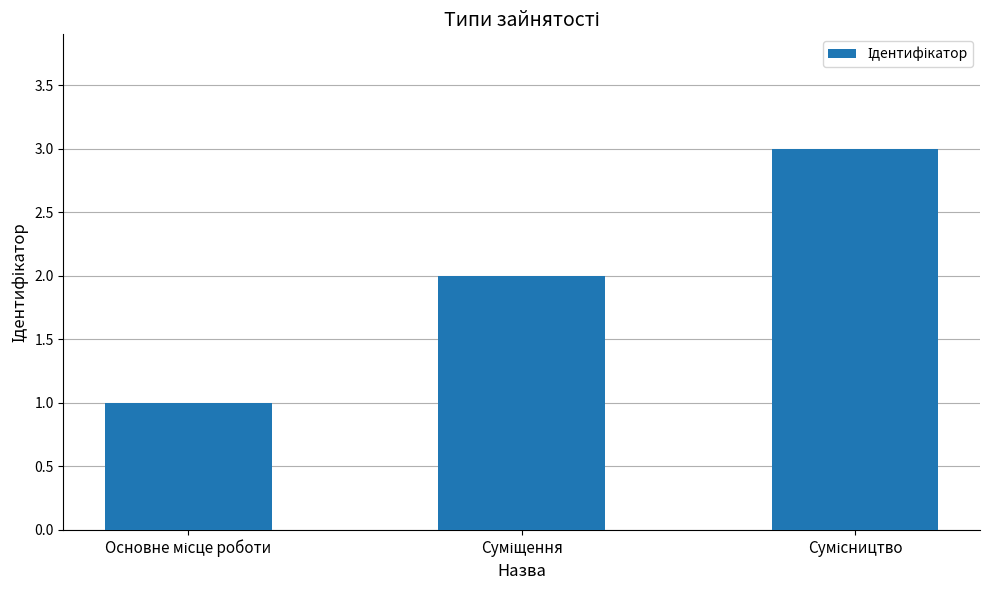

What is the maximum value shown in the chart?

3